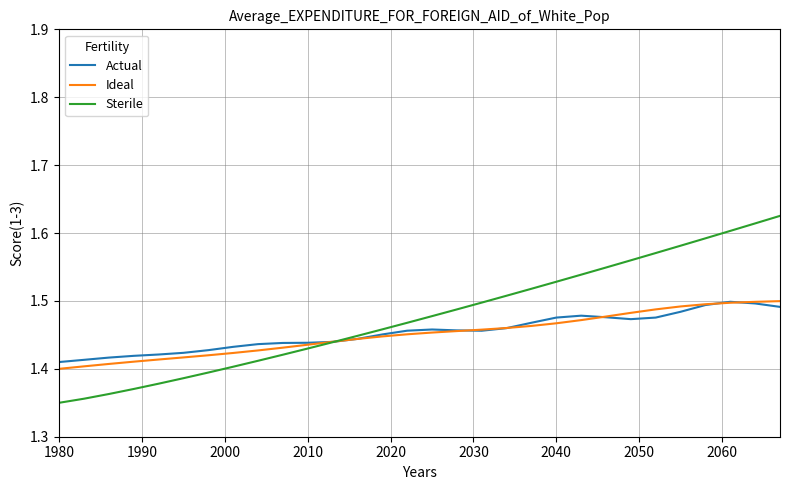

Which series has the largest total across all categories?

Sterile